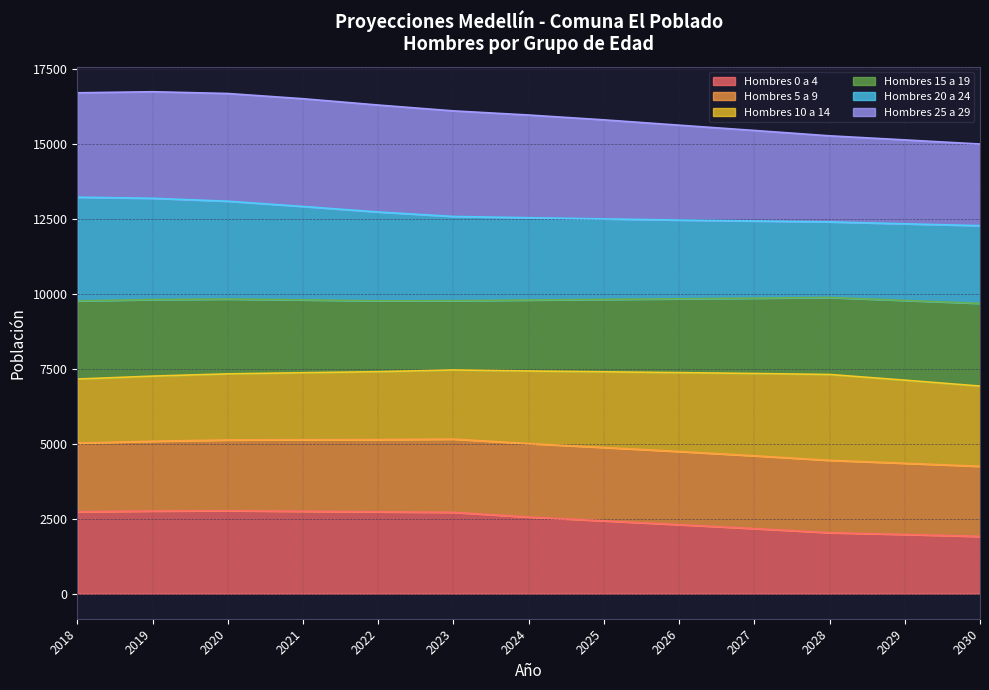

Is the value of Hombres 0 a 4 at 2028 greater than the value of Hombres 25 a 29 at 2023?

No